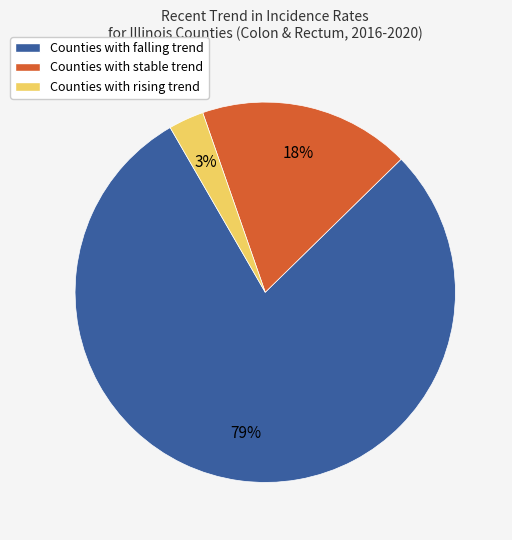

Combined, do Counties with falling trend and Counties with rising trend account for over 50%?

Yes